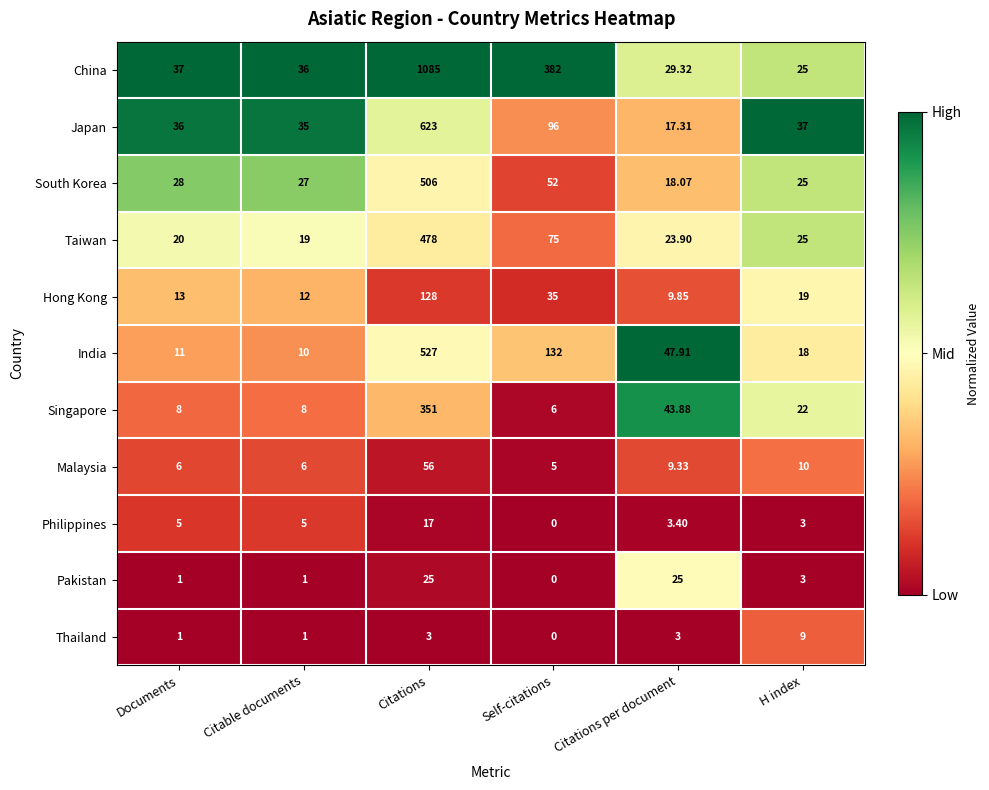

Which series has the largest total across all categories?

China